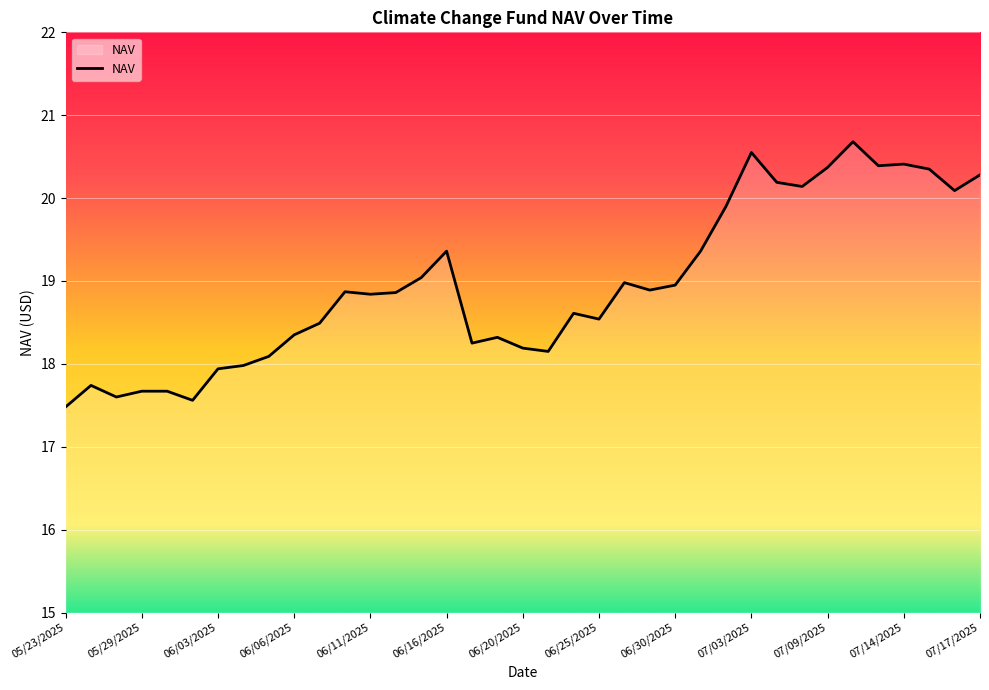

How many lines are shown in the chart?

1